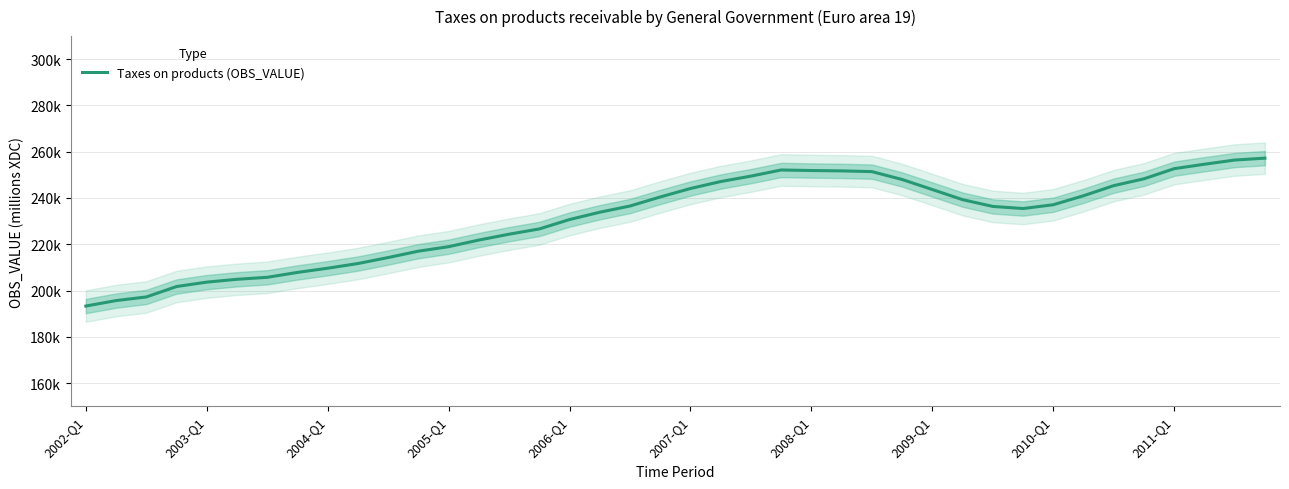

What position from the left is 2010-Q1?

33